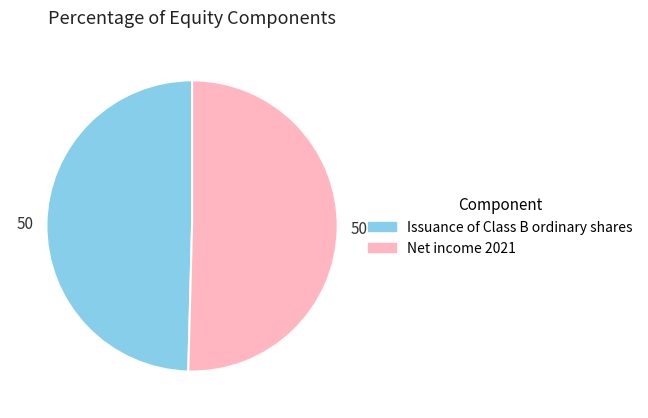

Is there any slice that represents more than half of the pie?

Yes